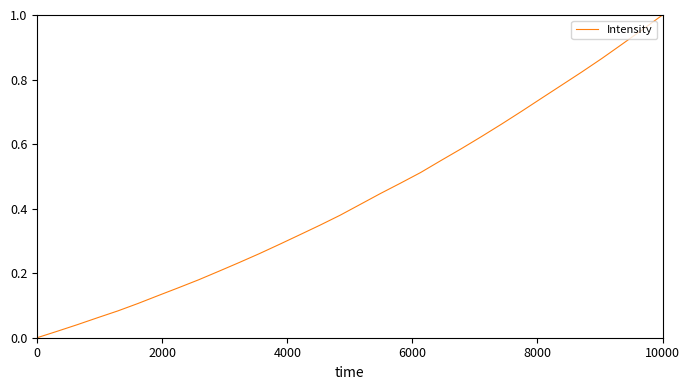

What is the greatest value displayed?

1.0